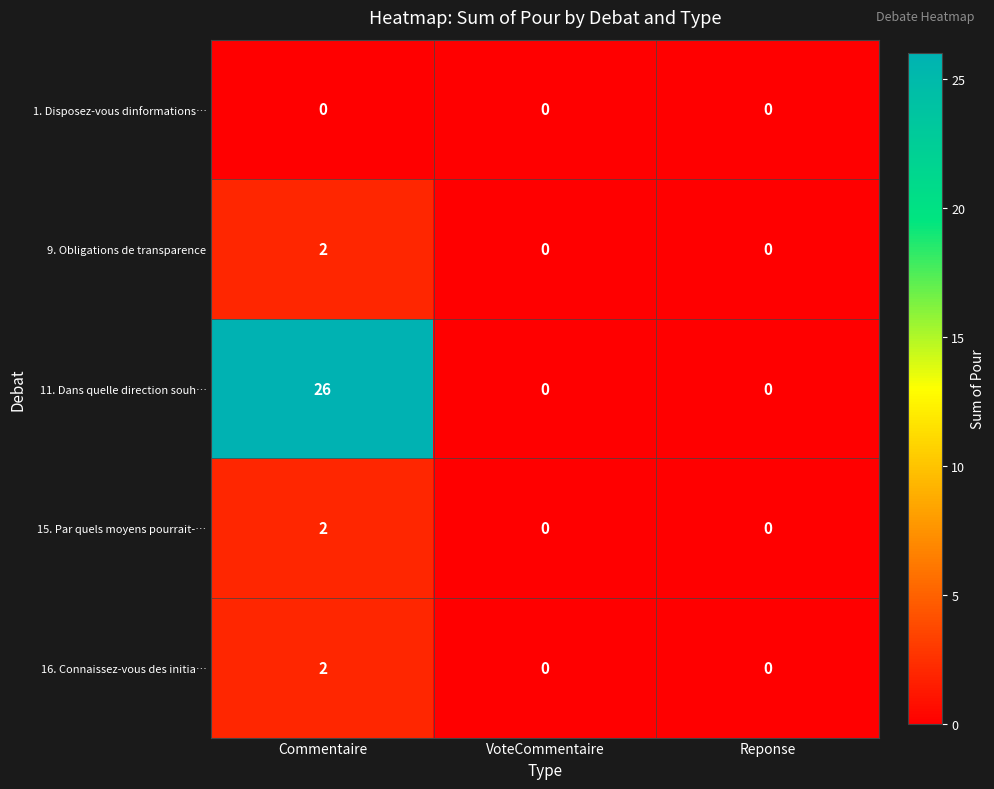

Count the 11. Dans quelle direction souh… values in the range 0 to 26.

3